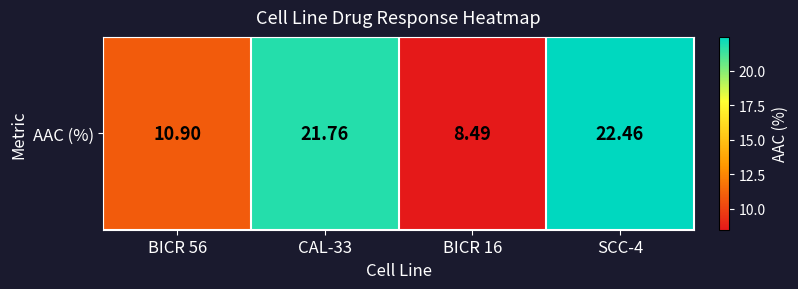

What is the change in value from BICR 16 to SCC-4?

+14.0